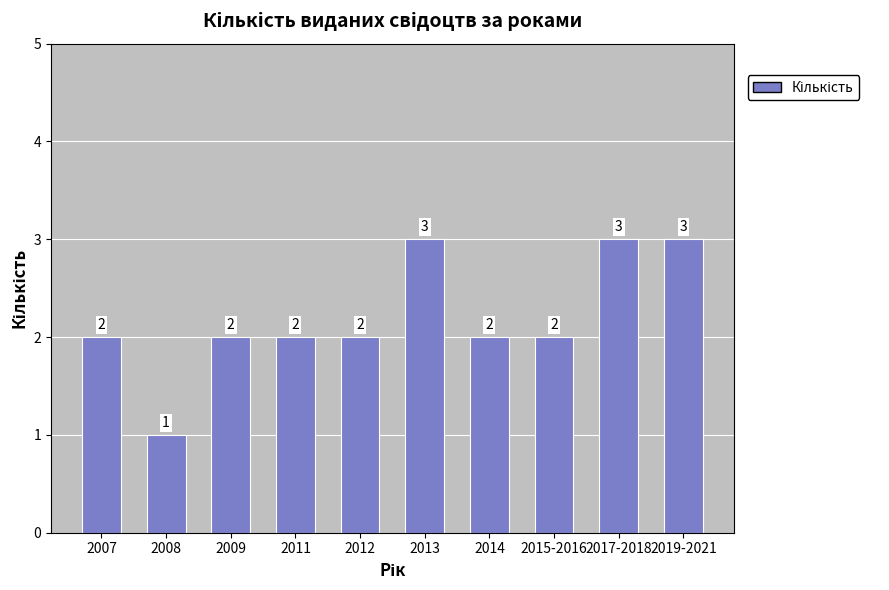

How many values are below 2?

1